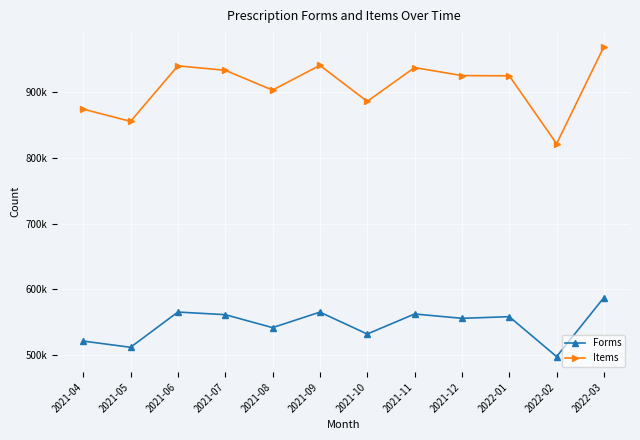

At which label does Forms reach its peak?

2022-03